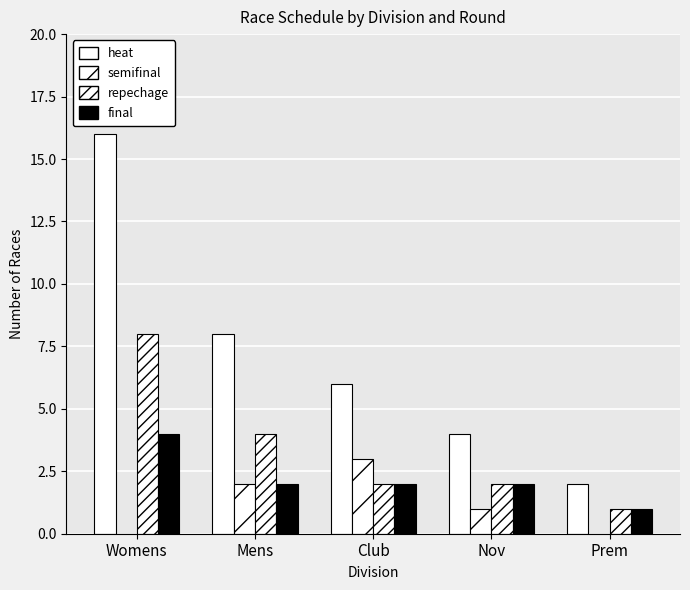

Which has a higher value, Nov or Womens?

Womens